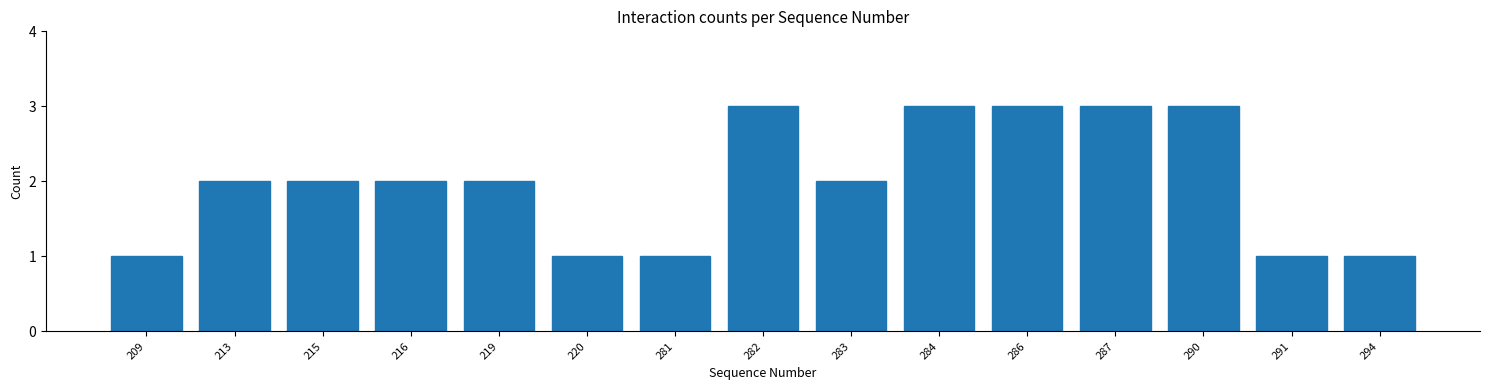

Reading right to left, extract all data points from this chart.

1	1	3	3	3	3	2	3	1	1	2	2	2	2	1